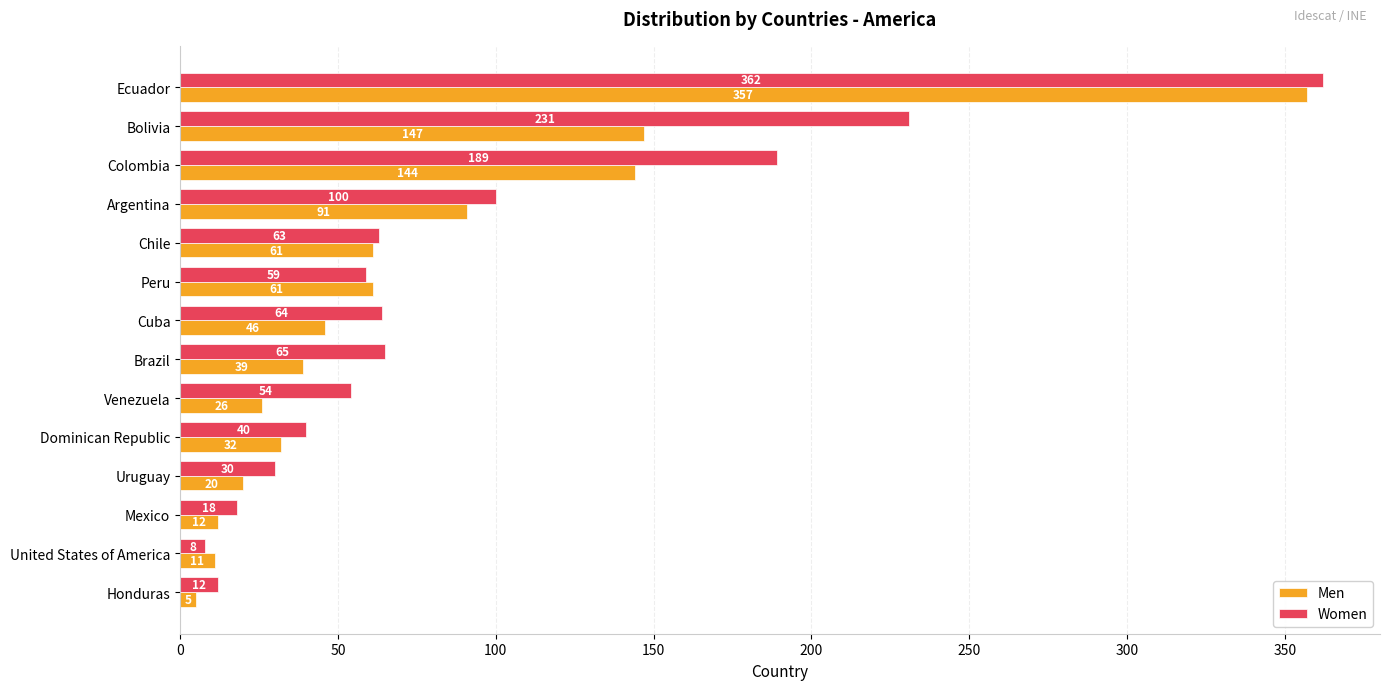

True or false: Men has a value of 23 at Brazil.

False